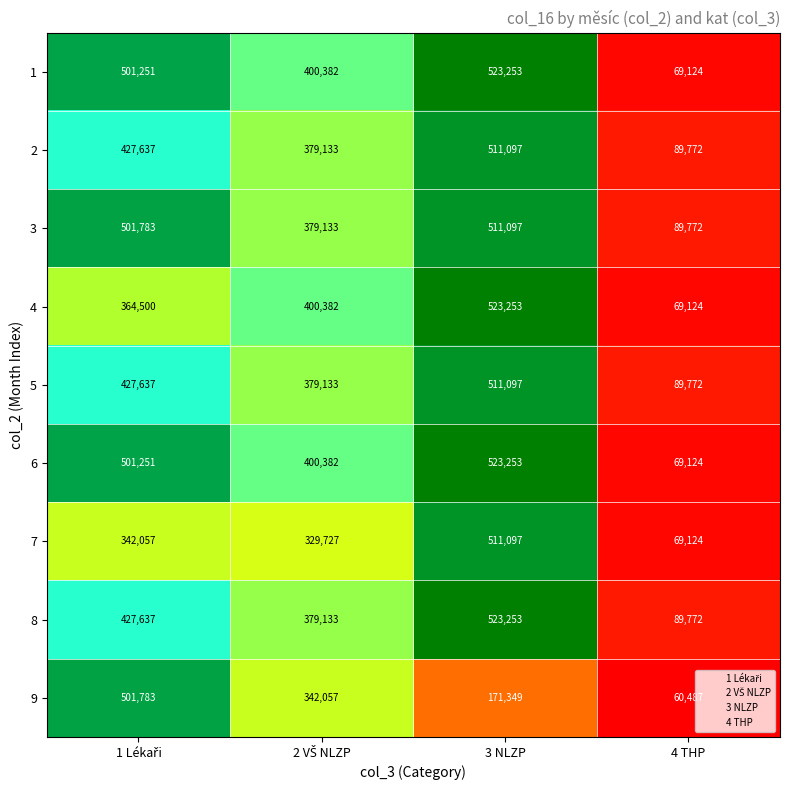

At which category is the sum across all series the highest?

3 NLZP